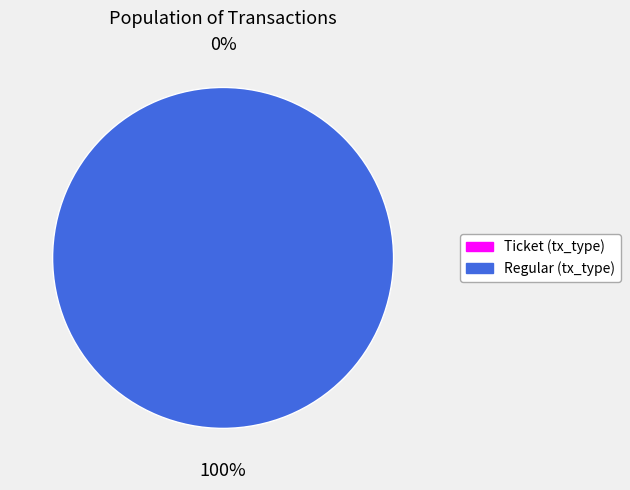

Does any single category account for the majority?

Yes